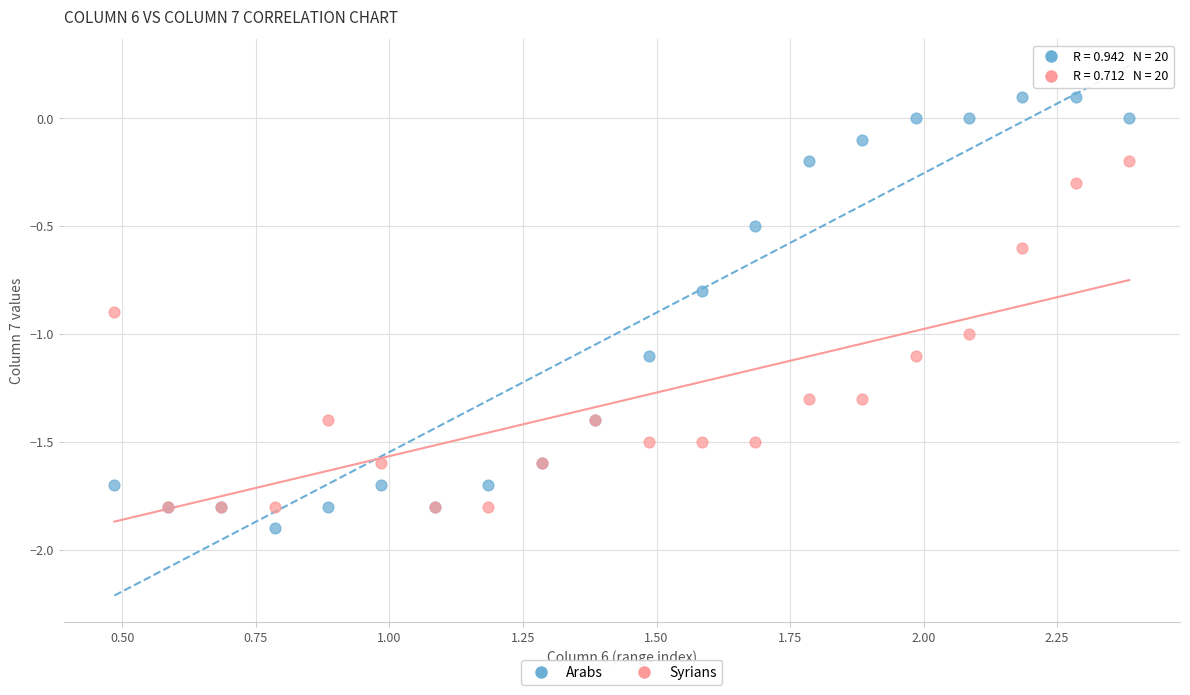

Which series contains the lowest Y value?

Arabs